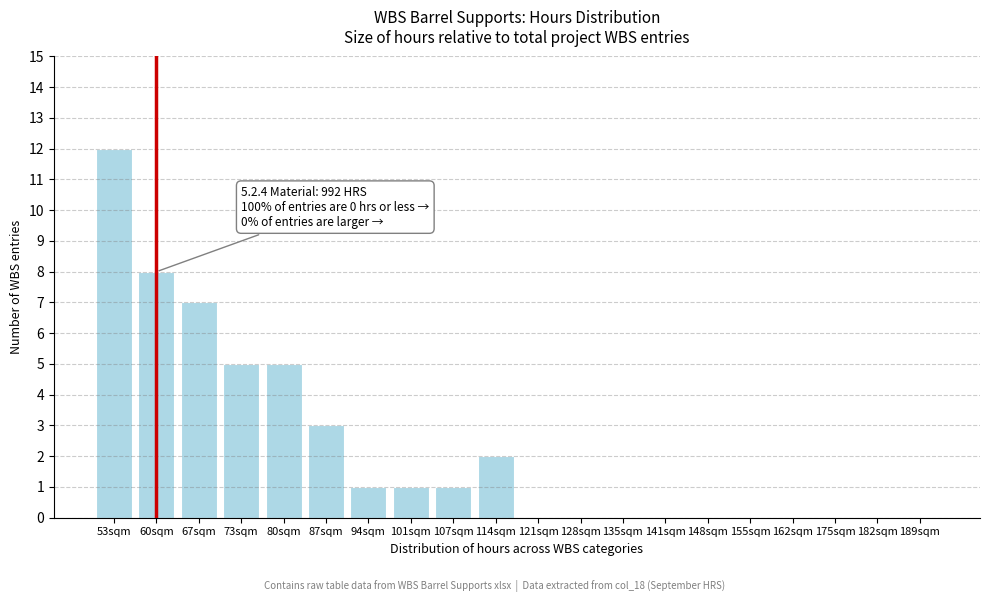

Reading right to left, list all the values displayed in this chart.

189sqm=0	182sqm=0	175sqm=0	162sqm=0	155sqm=0	148sqm=0	141sqm=0	135sqm=0	128sqm=0	121sqm=0	114sqm=2	107sqm=1	101sqm=1	94sqm=1	87sqm=3	80sqm=5	73sqm=5	67sqm=7	60sqm=8	53sqm=12